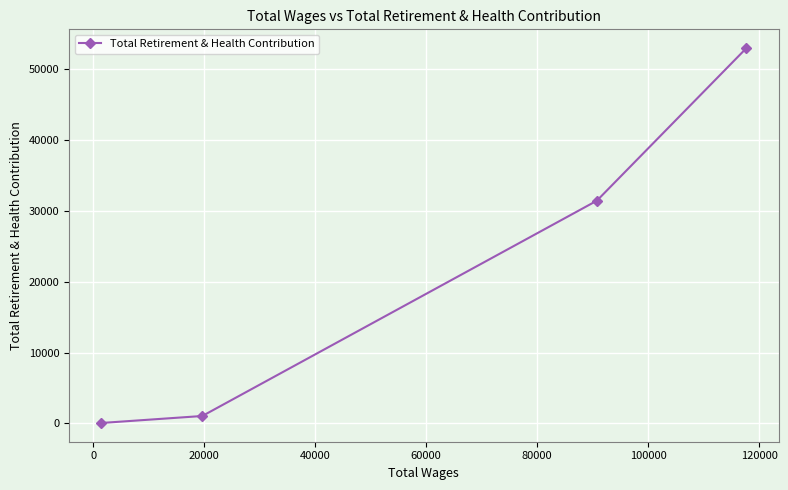

What is the greatest value displayed?

52970